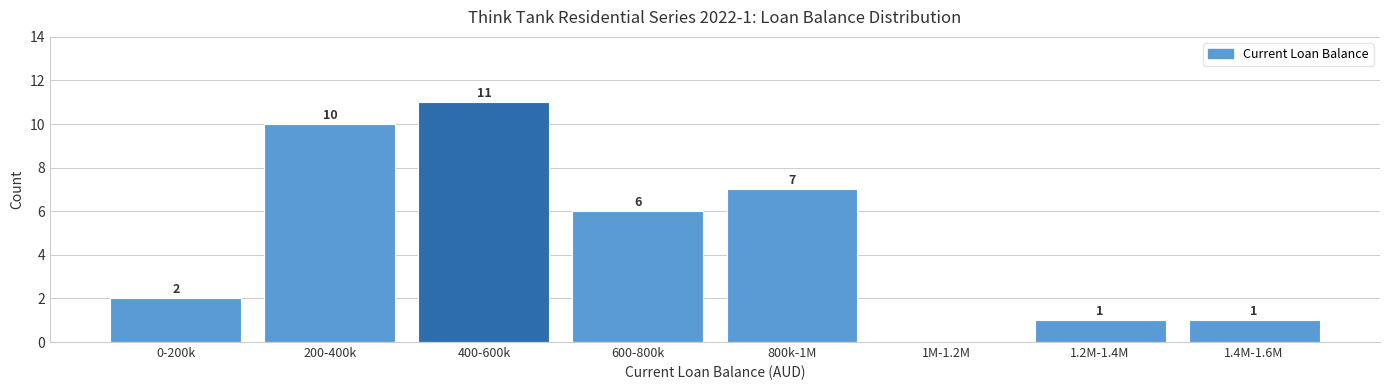

Reading left to right, list all the values displayed in this chart.

0-200k=2	200-400k=10	400-600k=11	600-800k=6	800k-1M=7	1M-1.2M=0	1.2M-1.4M=1	1.4M-1.6M=1